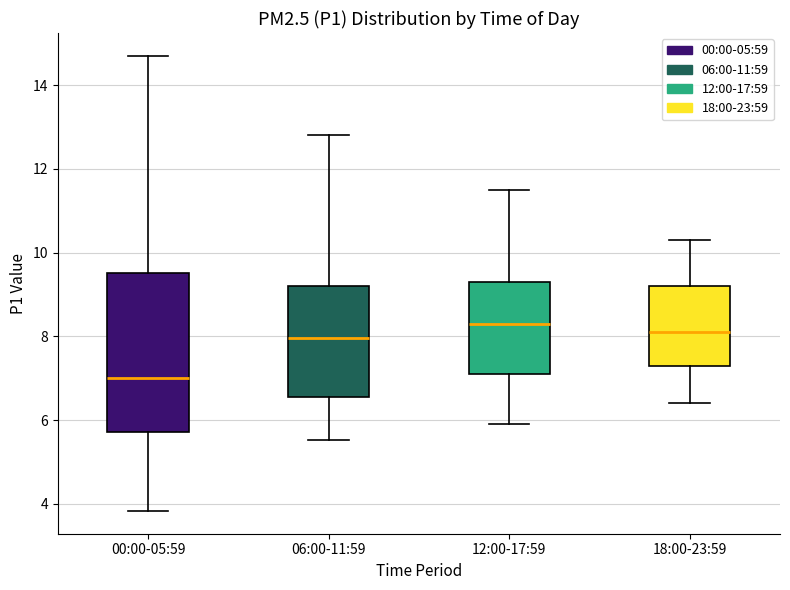

Reading left to right, transcribe this box plot: for each box, give where its median line is, the range the box spans, and where its two whiskers end, as read against the y-axis. The values are not printed on the chart, so give them approximately, as read against the axis.

00:00-05:59: median 7.0, box 5.8 to 9.6, whiskers 3.8 to 14.8
06:00-11:59: median 8.0, box 6.6 to 9.2, whiskers 5.6 to 12.8
12:00-17:59: median 8.4, box 7.2 to 9.4, whiskers 6.0 to 11.6
18:00-23:59: median 8.2, box 7.4 to 9.2, whiskers 6.4 to 10.4